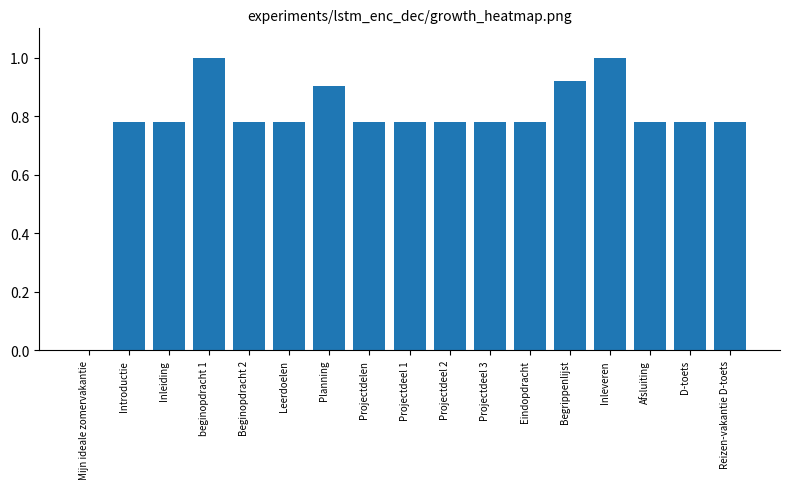

What is the sum of the values at Leerdoelen and Begrippenlijst?

1.7